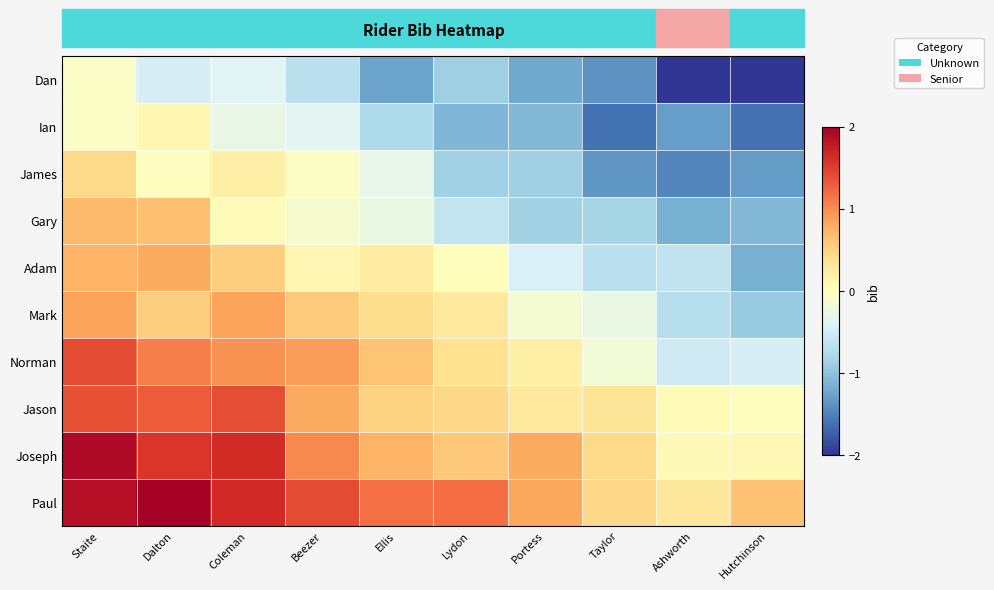

Reading right to left, extract all data points from this chart.

Dan: Hutchinson=-2.0	Ashworth=-2.0	Taylor=-1.4	Portess=-1.2	Lydon=-0.9	Ellis=-1.3	Beezer=-0.7	Coleman=-0.4	Dalton=-0.5	Staite=-0.1
Ian: Hutchinson=-1.6	Ashworth=-1.3	Taylor=-1.6	Portess=-1.1	Lydon=-1.1	Ellis=-0.8	Beezer=-0.3	Coleman=-0.3	Dalton=0.1	Staite=-0.1
James: Hutchinson=-1.3	Ashworth=-1.5	Taylor=-1.4	Portess=-0.9	Lydon=-0.9	Ellis=-0.3	Beezer=-0.0	Coleman=0.2	Dalton=-0.0	Staite=0.4
Gary: Hutchinson=-1.1	Ashworth=-1.2	Taylor=-0.8	Portess=-0.9	Lydon=-0.6	Ellis=-0.3	Beezer=-0.1	Coleman=0.0	Dalton=0.6	Staite=0.7
Adam: Hutchinson=-1.2	Ashworth=-0.6	Taylor=-0.7	Portess=-0.4	Lydon=0.0	Ellis=0.2	Beezer=0.1	Coleman=0.5	Dalton=0.8	Staite=0.7
Mark: Hutchinson=-0.9	Ashworth=-0.7	Taylor=-0.3	Portess=-0.1	Lydon=0.3	Ellis=0.4	Beezer=0.6	Coleman=0.8	Dalton=0.5	Staite=0.9
Norman: Hutchinson=-0.5	Ashworth=-0.5	Taylor=-0.2	Portess=0.2	Lydon=0.4	Ellis=0.6	Beezer=0.9	Coleman=1.0	Dalton=1.1	Staite=1.4
Jason: Hutchinson=0.0	Ashworth=0.1	Taylor=0.3	Portess=0.3	Lydon=0.5	Ellis=0.5	Beezer=0.8	Coleman=1.4	Dalton=1.3	Staite=1.4
Joseph: Hutchinson=0.1	Ashworth=0.1	Taylor=0.4	Portess=0.8	Lydon=0.6	Ellis=0.7	Beezer=1.0	Coleman=1.6	Dalton=1.6	Staite=1.9
Paul: Hutchinson=0.6	Ashworth=0.3	Taylor=0.5	Portess=0.8	Lydon=1.2	Ellis=1.2	Beezer=1.4	Coleman=1.6	Dalton=2.0	Staite=1.8